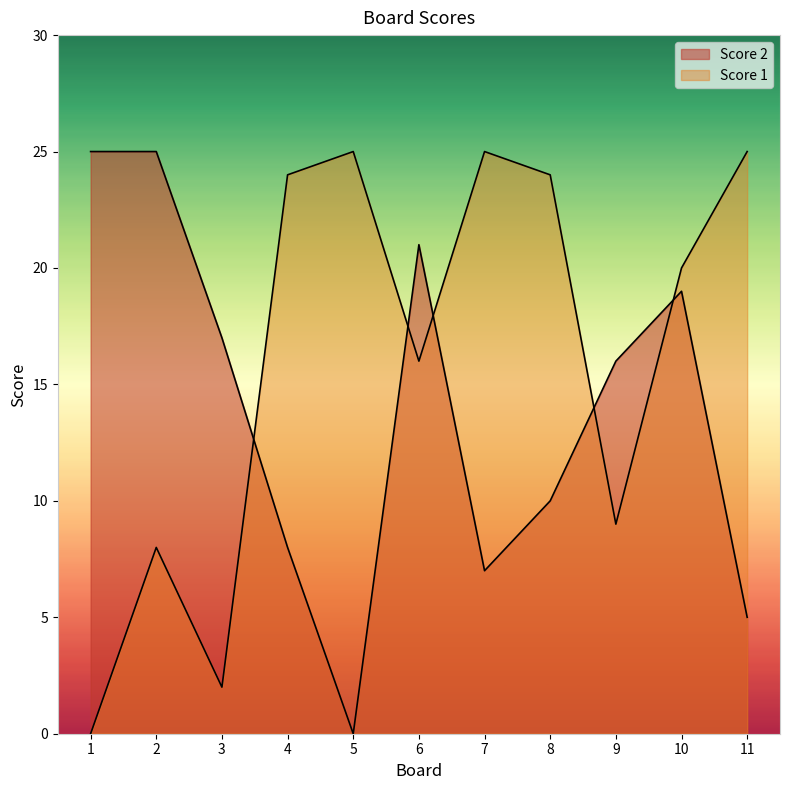

Rank the categories by Score 2 value from highest to lowest.

1, 2, 6, 10, 3, 9, 8, 4, 7, 11, 5